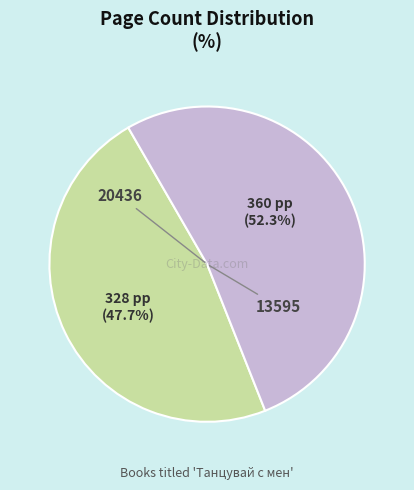

Is 13595 the majority of the pie?

No